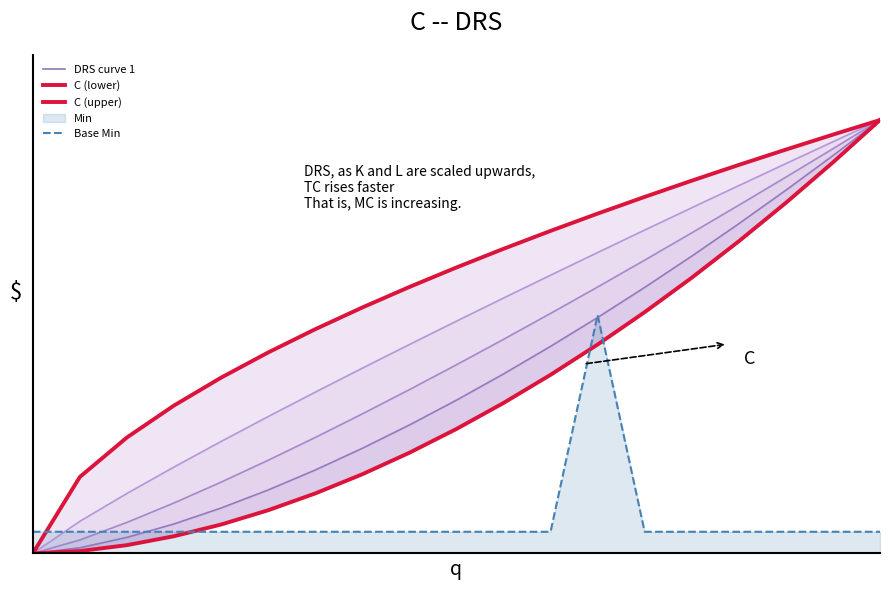

True or false: C (upper) has more than 0 interior local peaks.

False